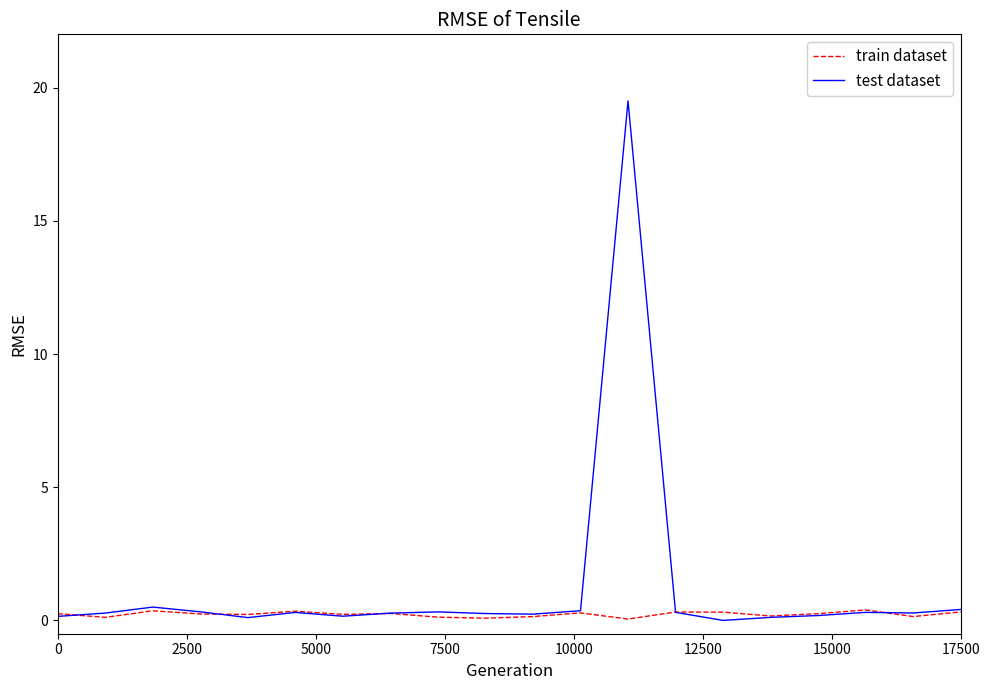

Which series has the largest total across all categories?

test dataset